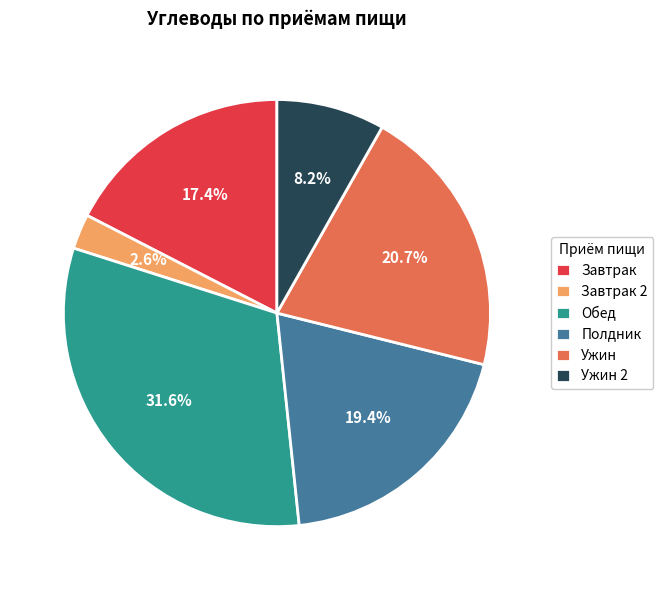

What portion of the pie excludes Завтрак 2?

97.4%